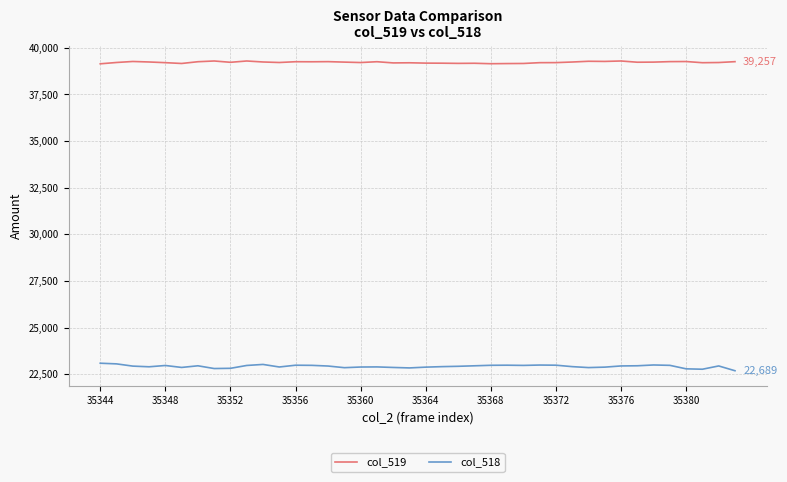

What is the smallest value displayed?

22689